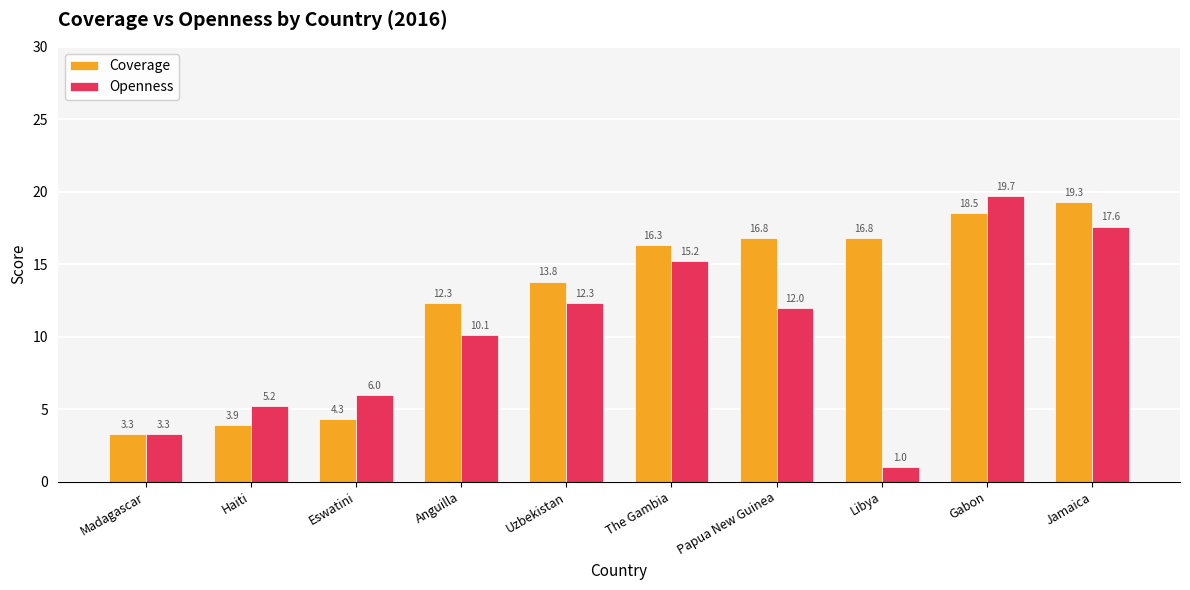

Reading left to right, what are all the values shown in this chart?

Coverage: Madagascar=3.3	Haiti=3.9	Eswatini=4.3	Anguilla=12.3	Uzbekistan=13.8	The Gambia=16.3	Papua New Guinea=16.8	Libya=16.8	Gabon=18.5	Jamaica=19.3
Openness: Madagascar=3.3	Haiti=5.2	Eswatini=6.0	Anguilla=10.1	Uzbekistan=12.3	The Gambia=15.2	Papua New Guinea=12.0	Libya=1.0	Gabon=19.7	Jamaica=17.6